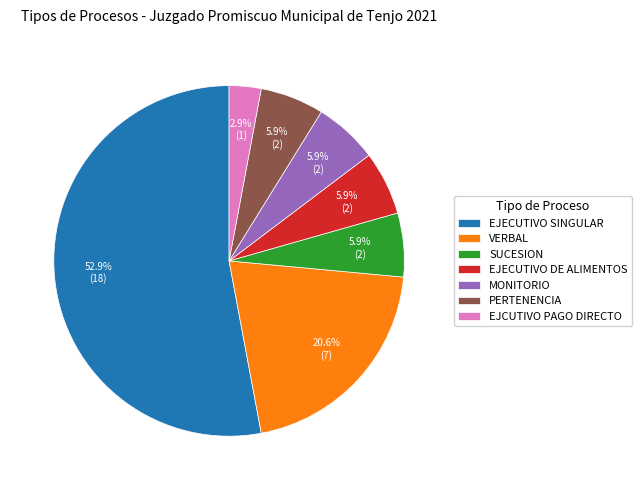

Is EJECUTIVO SINGULAR the majority of the pie?

Yes